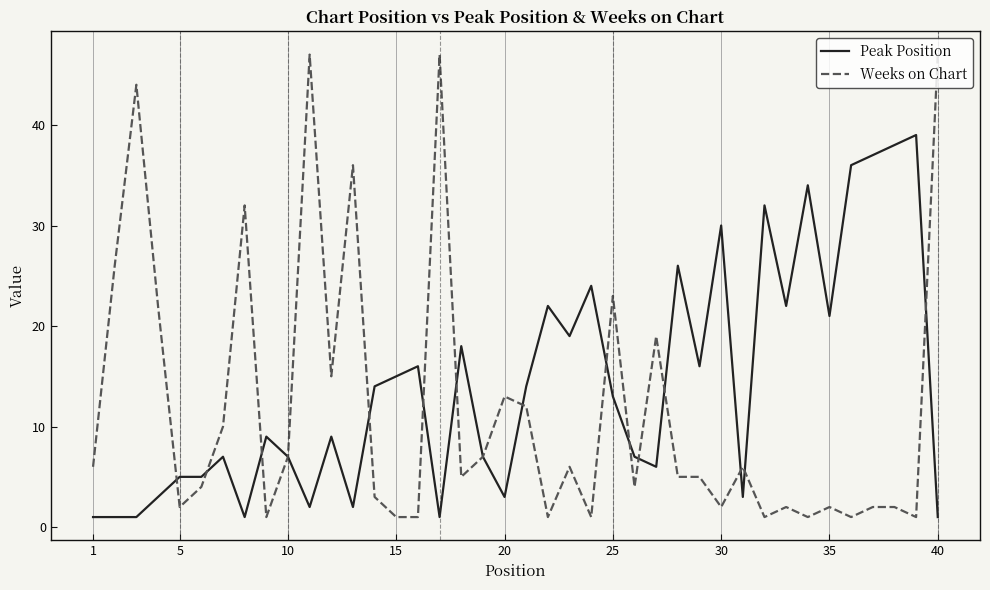

Which series has the widest spread of values?

Weeks on Chart